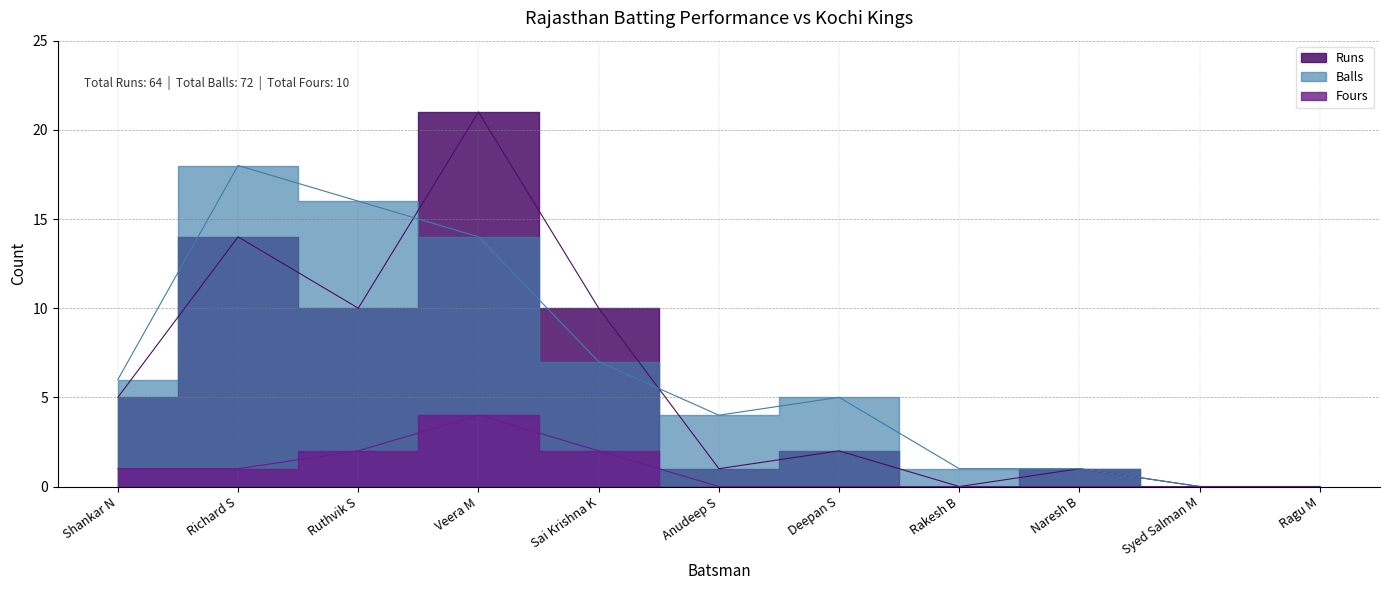

How many categories are shown in the chart?

11